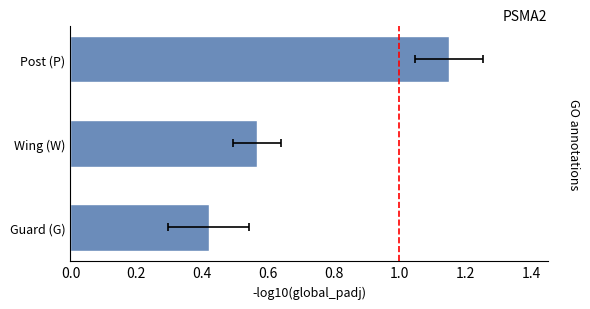

What is the maximum value shown in the chart?

1.1